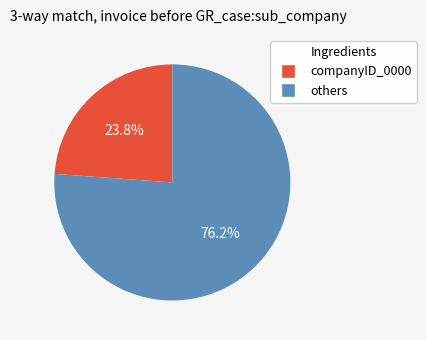

Is there any slice that represents more than half of the pie?

Yes